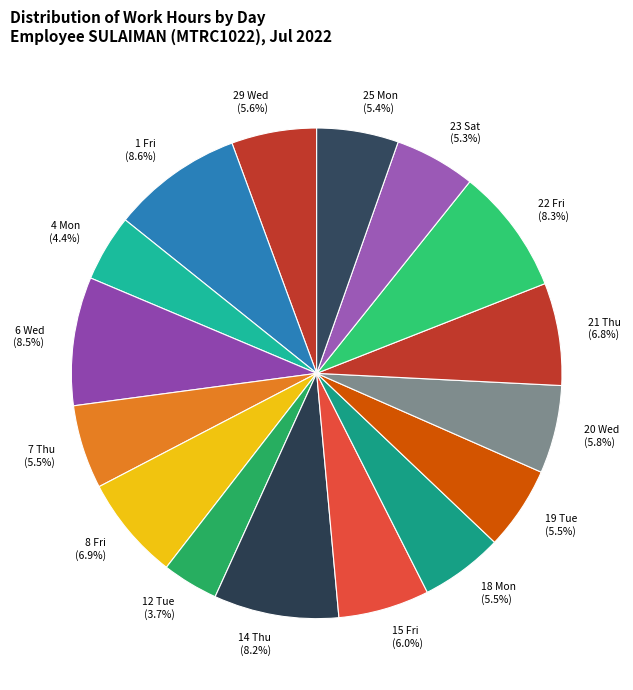

Approximately how many times larger is the value at 12 Tue (3.7%) compared to 21 Thu (6.8%)?

0.5